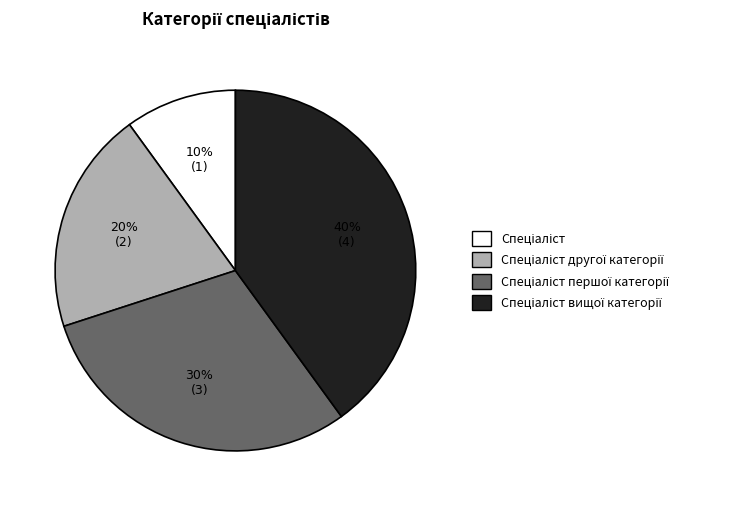

To the nearest percent, what is the average slice percentage?

25%